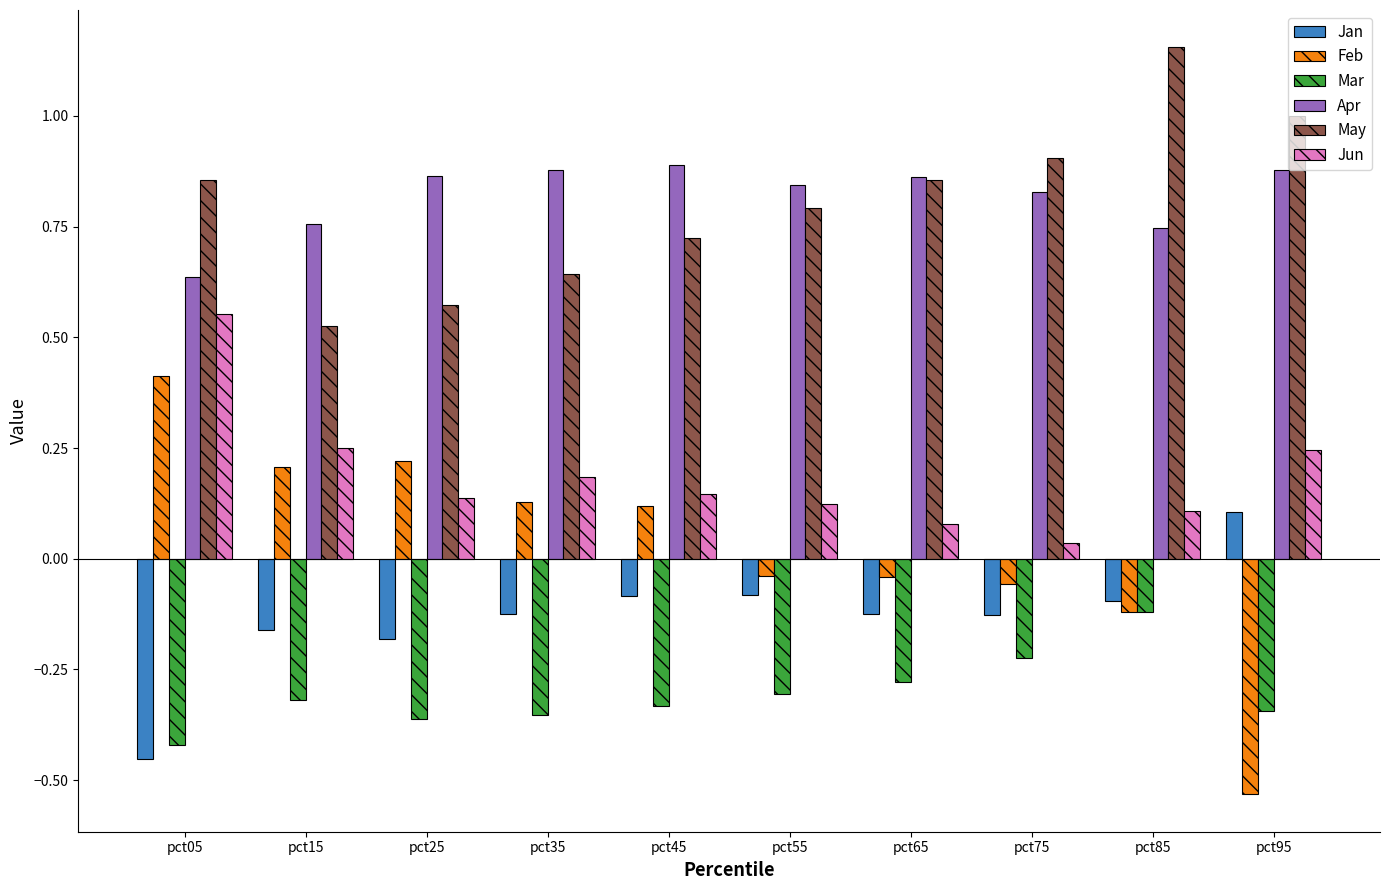

At which label is Mar closest to 0?

pct85